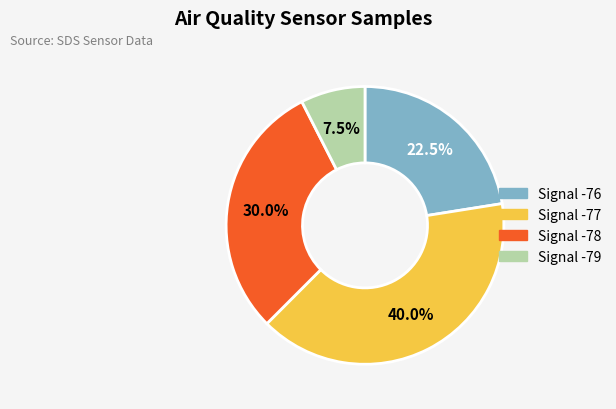

Rank the categories by value from highest to lowest.

Signal -77, Signal -78, Signal -76, Signal -79